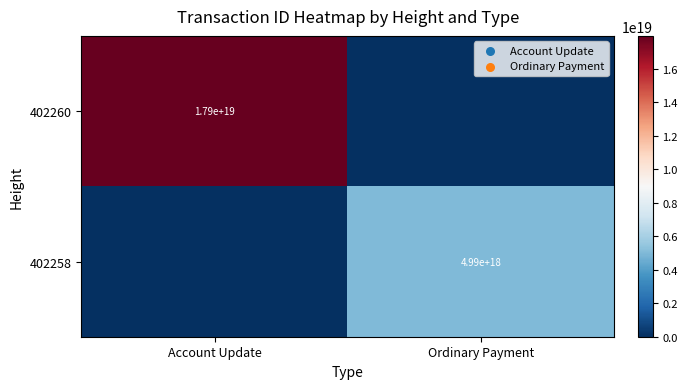

What is the maximum value shown in the chart?

17947606577972473856